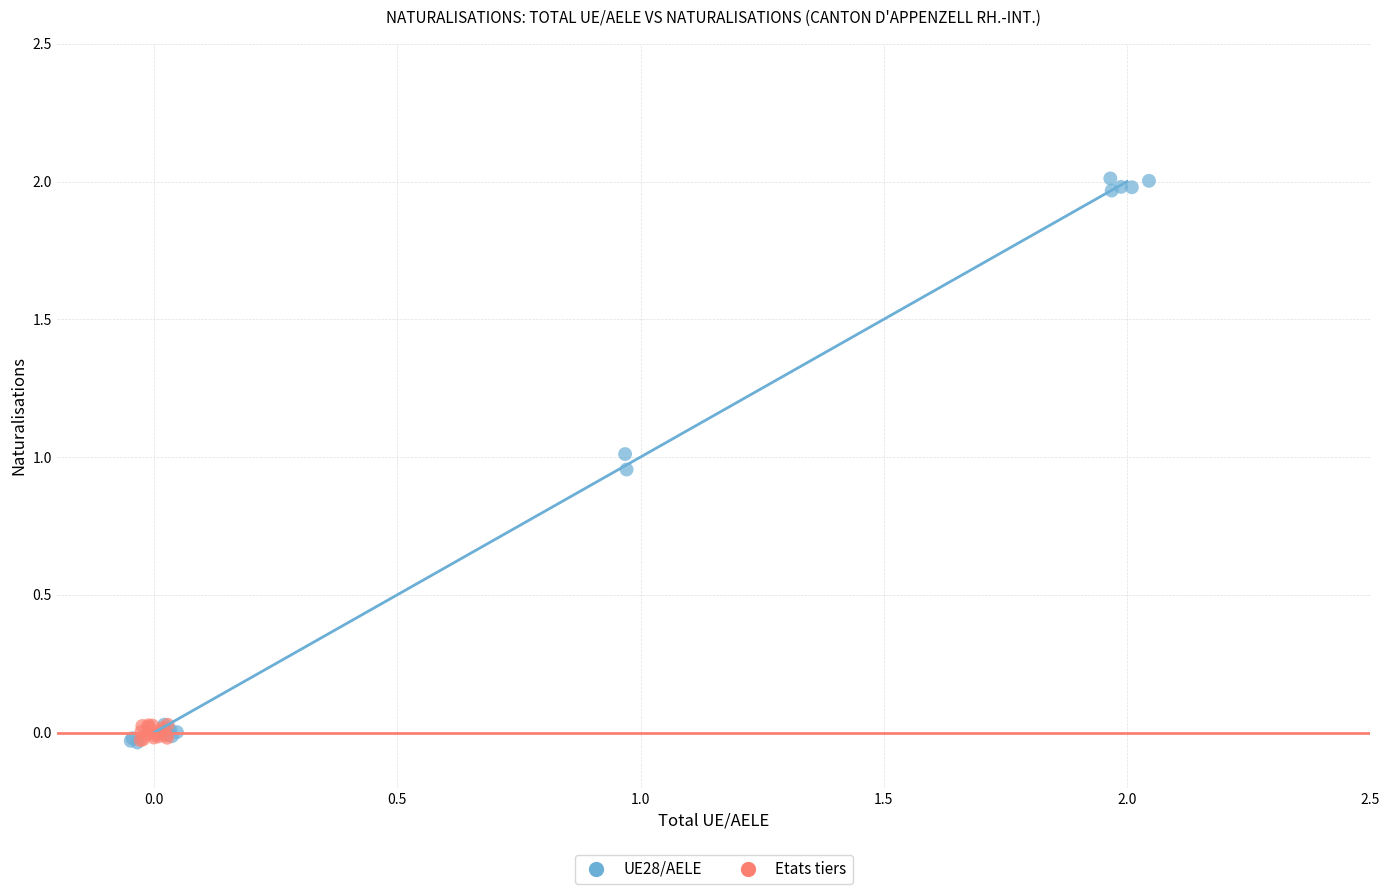

Which series has the largest Y range (max minus min)?

UE28/AELE